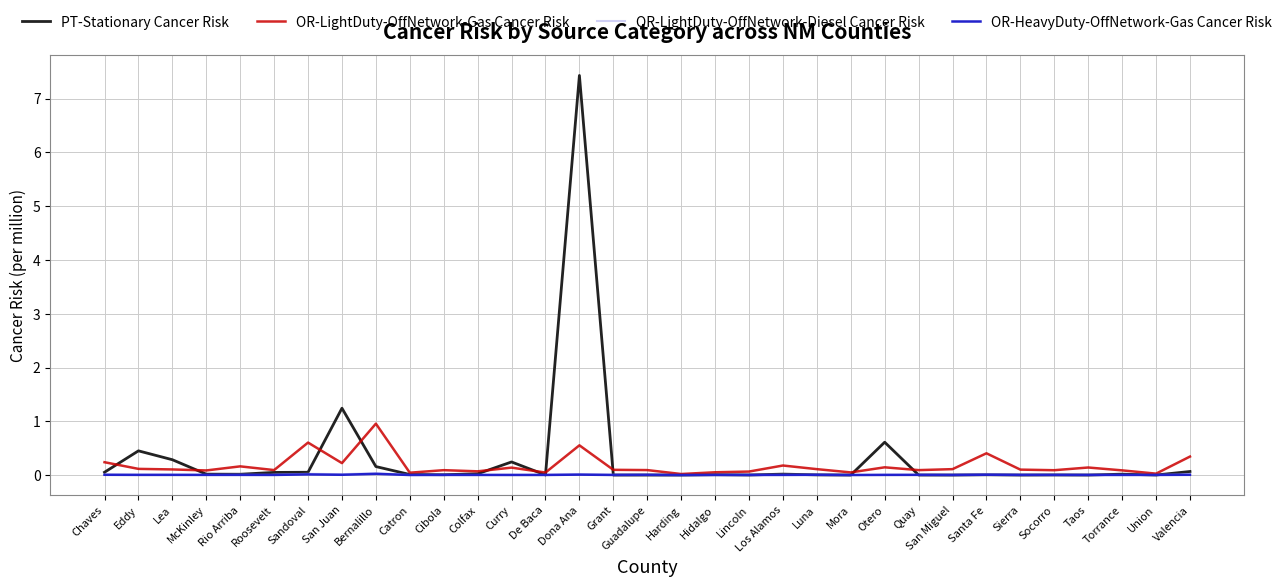

True or false: OR-LightDuty-OffNetwork-Diesel Cancer Risk has a value of 0.0 at Otero.

True